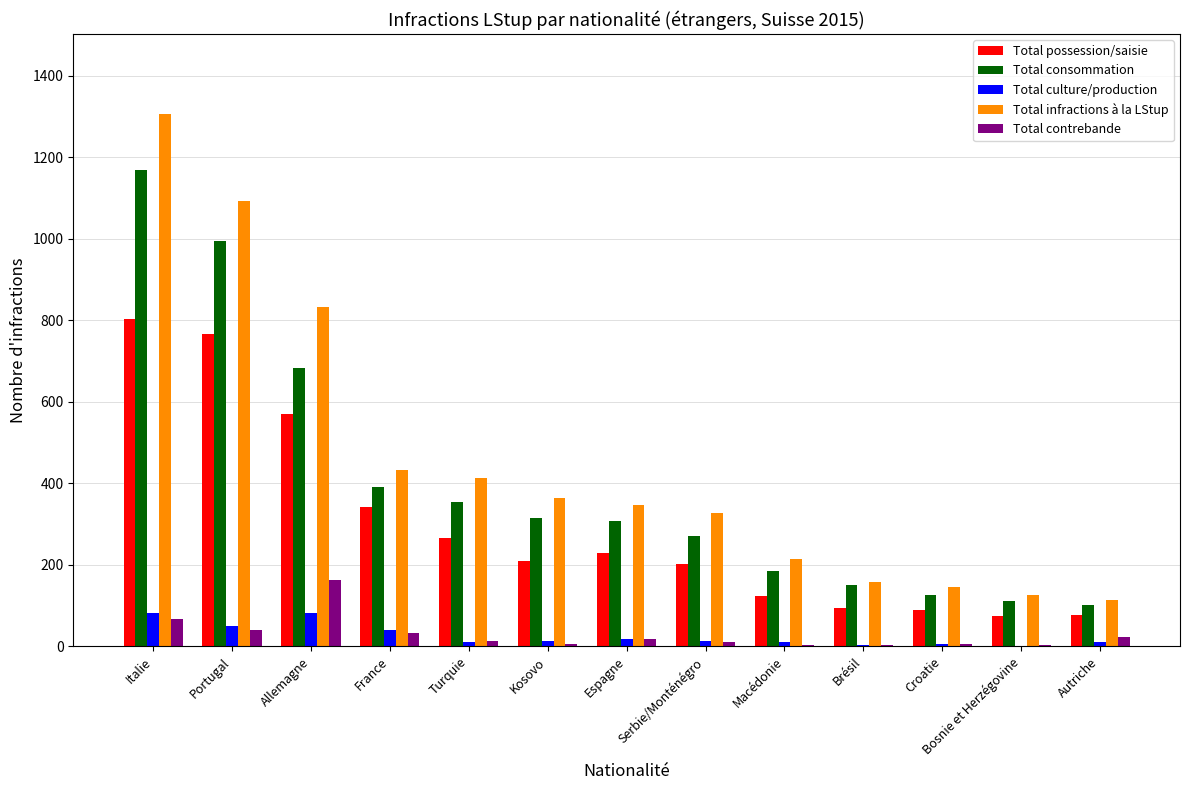

What is the sum of all Total contrebande values?

391